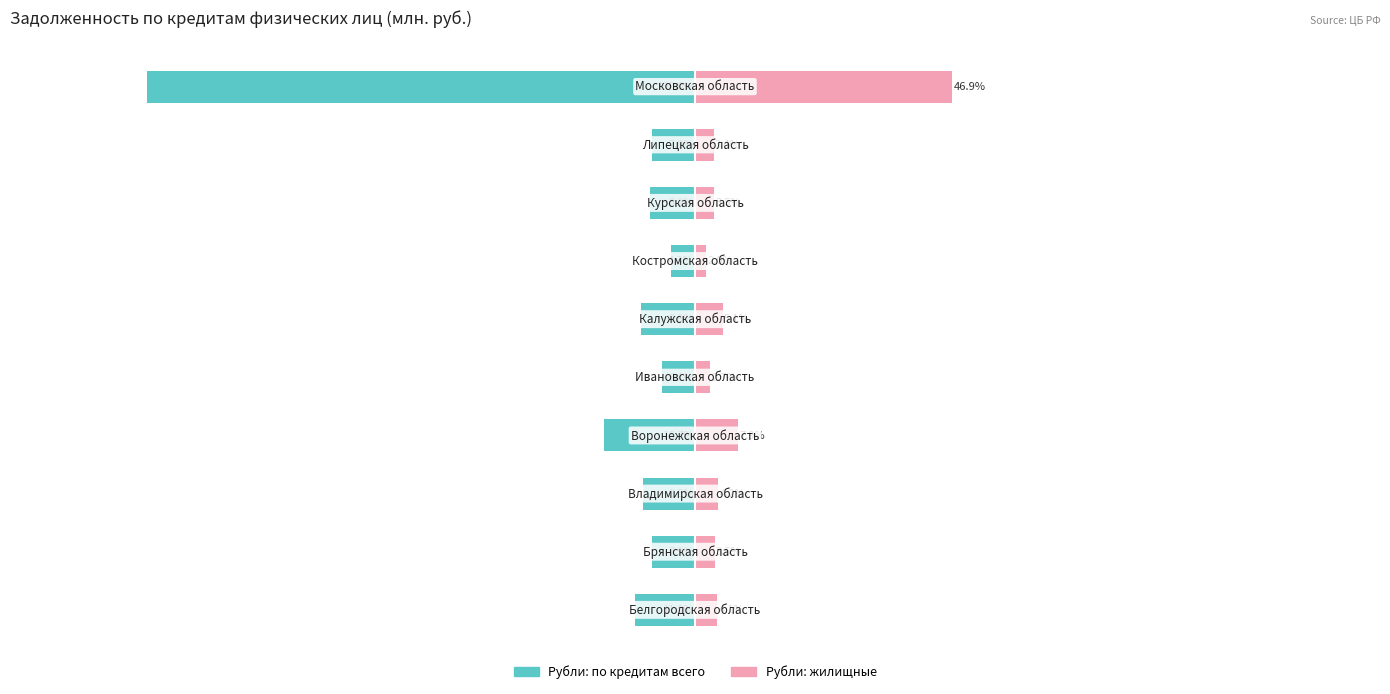

What is the total value across all series at 6?

-20821